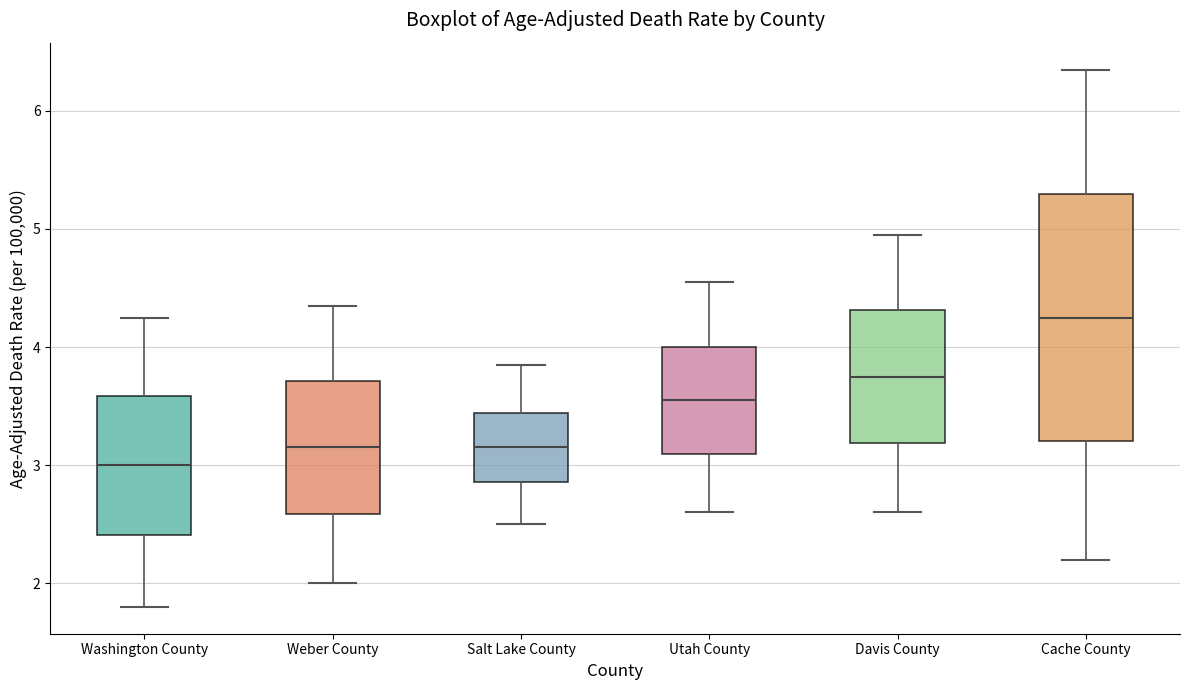

Reading left to right, transcribe this box plot: for each box, give where its median line is, the range the box spans, and where its two whiskers end, as read against the y-axis. The values are not printed on the chart, so give them approximately, as read against the axis.

Washington County: median 3.0, box 2.4 to 3.6, whiskers 1.8 to 4.3
Weber County: median 3.2, box 2.6 to 3.7, whiskers 2.0 to 4.4
Salt Lake County: median 3.2, box 2.9 to 3.4, whiskers 2.5 to 3.9
Utah County: median 3.6, box 3.1 to 4.0, whiskers 2.6 to 4.6
Davis County: median 3.8, box 3.2 to 4.3, whiskers 2.6 to 5.0
Cache County: median 4.3, box 3.2 to 5.3, whiskers 2.2 to 6.4